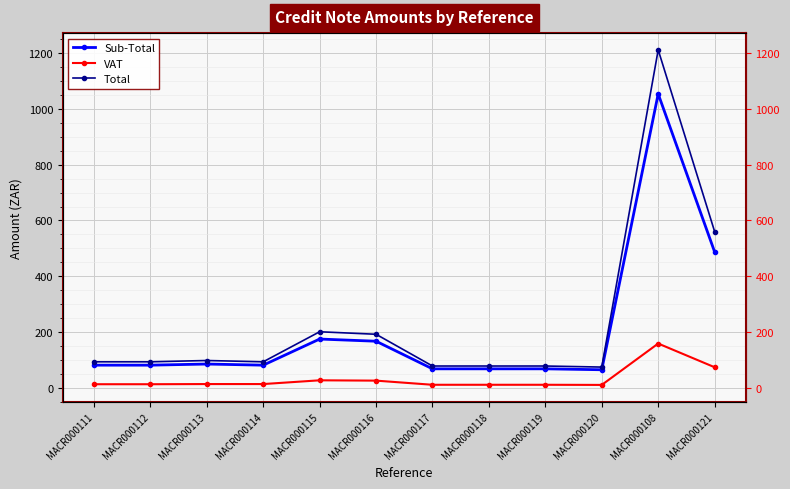

What is the difference between the maximum and minimum values in the Total series?

1138.9